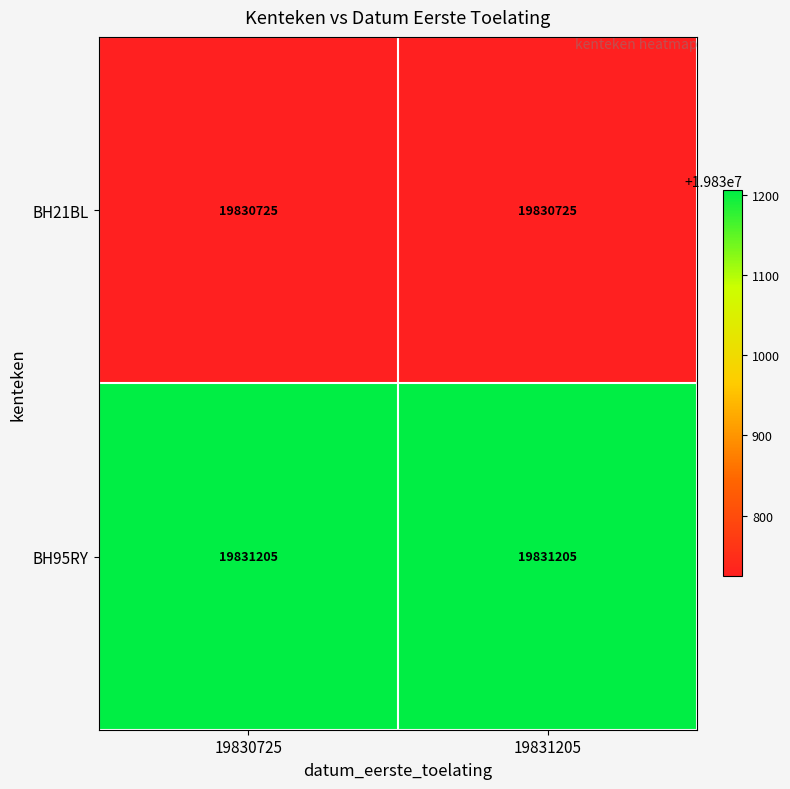

The value of BH21BL at 19831205 is 19830725. True or false?

True